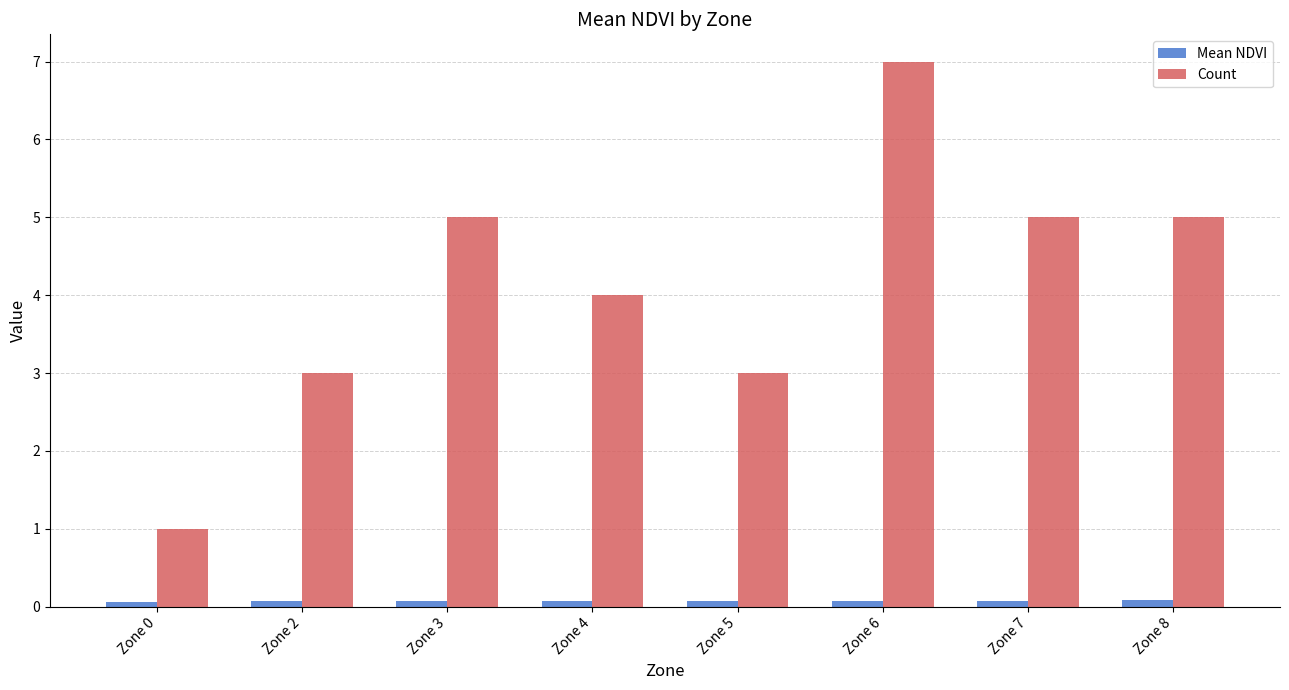

What is the greatest value displayed?

7.0